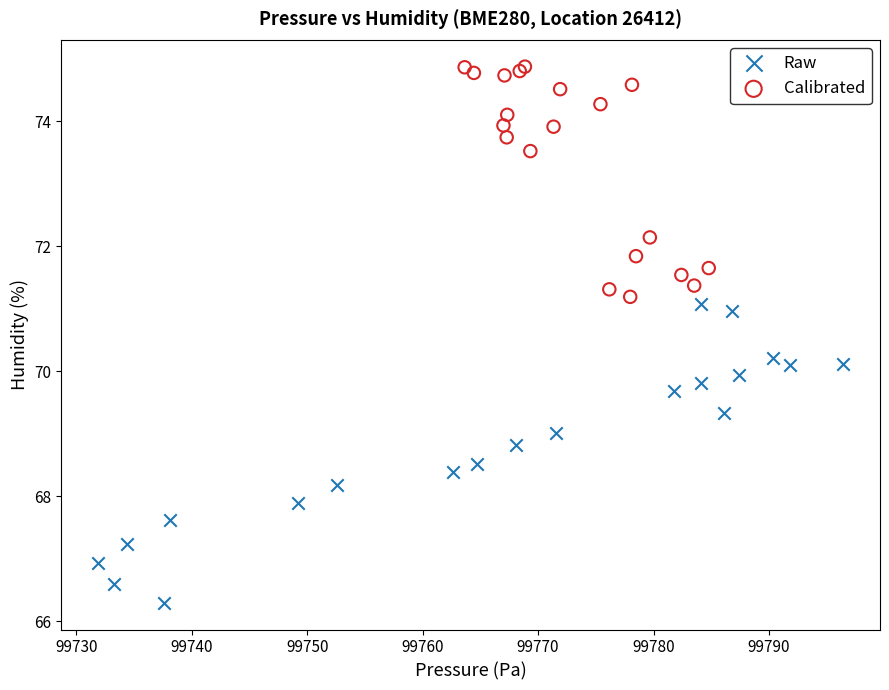

Which series has the widest spread of Y values?

Raw